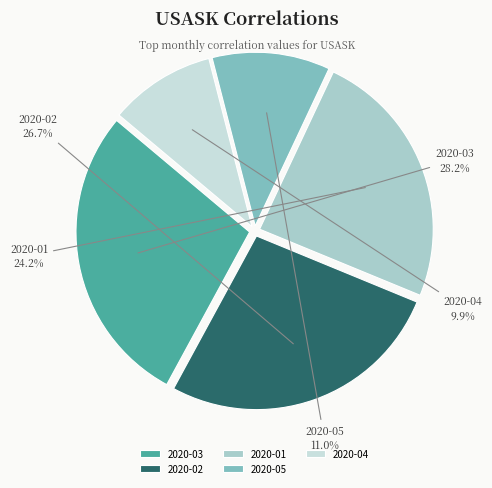

True or false: 2020-03 accounts for 40% of the total.

False